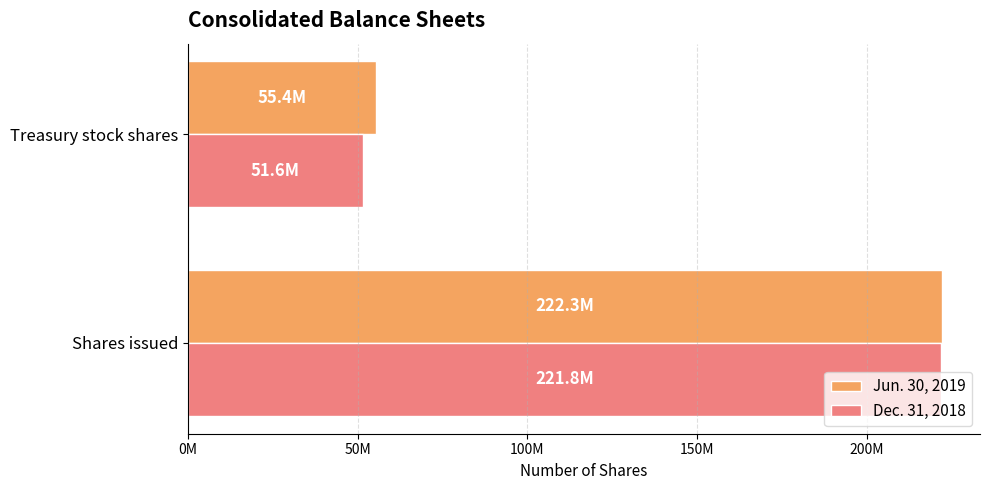

What are all the series names shown in the legend?

Jun. 30, 2019, Dec. 31, 2018